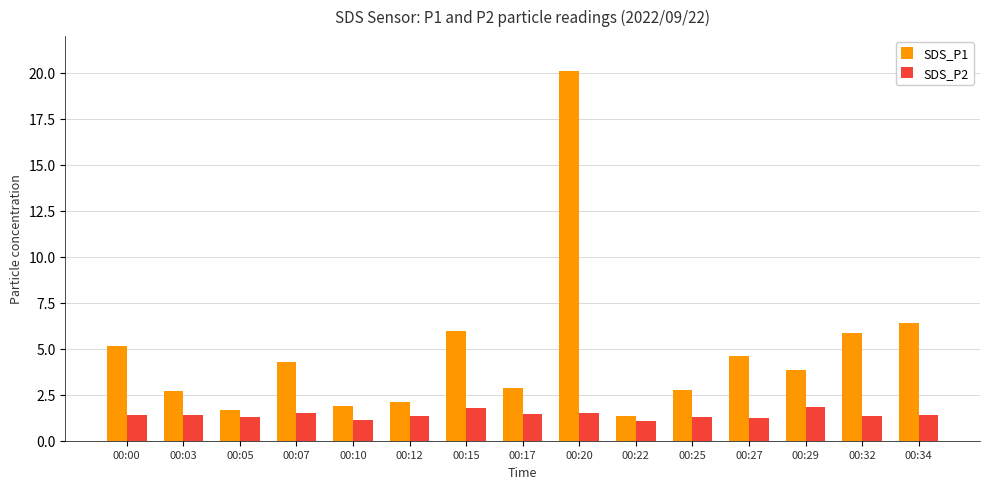

Rank the series by their maximum value, from lowest to highest.

SDS_P2, SDS_P1